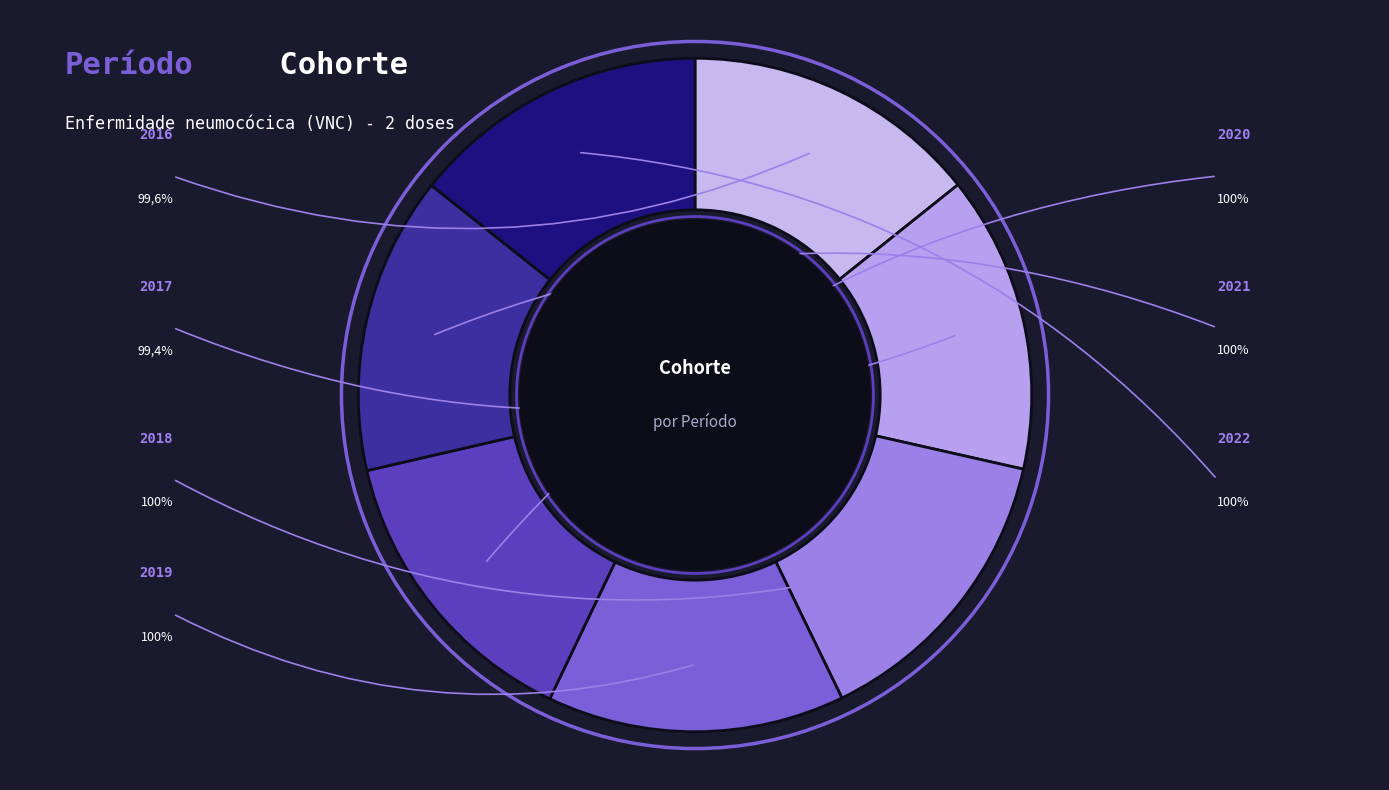

Is there a majority slice in this chart?

No